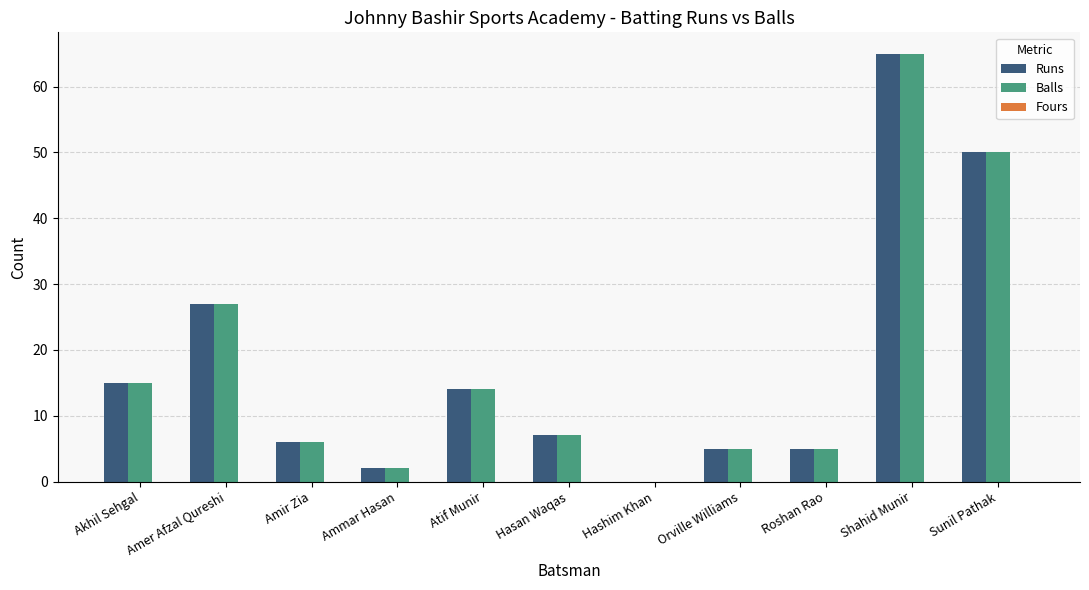

At which category is the sum across all series the highest?

Shahid Munir